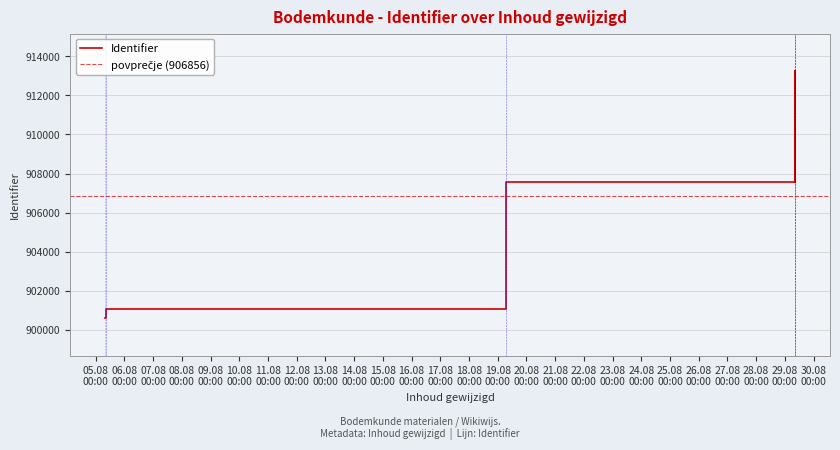

At which label does the data first exceed 907570?

2014-08-29 08:46:14